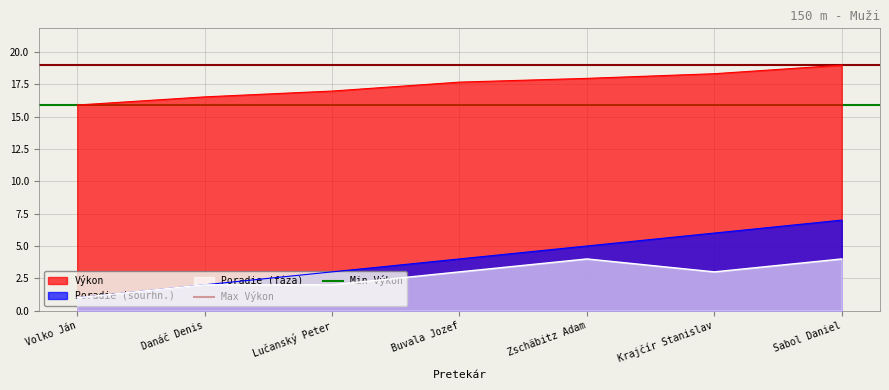

What value does the Poradie (fáza) series have at Sabol Daniel?

4.0